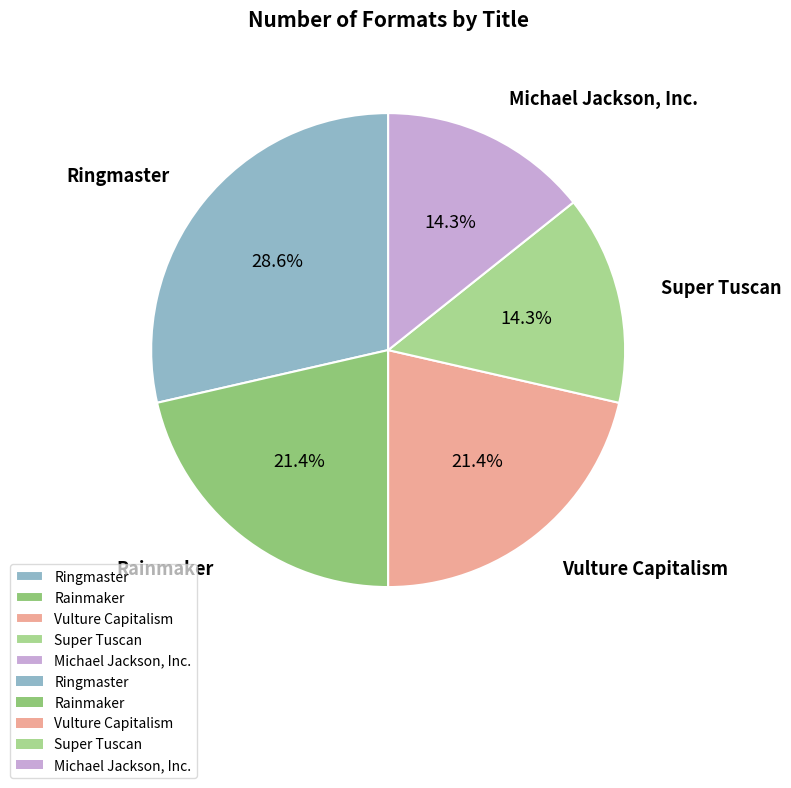

What percentage do Ringmaster and Vulture Capitalism together represent?

50.0%